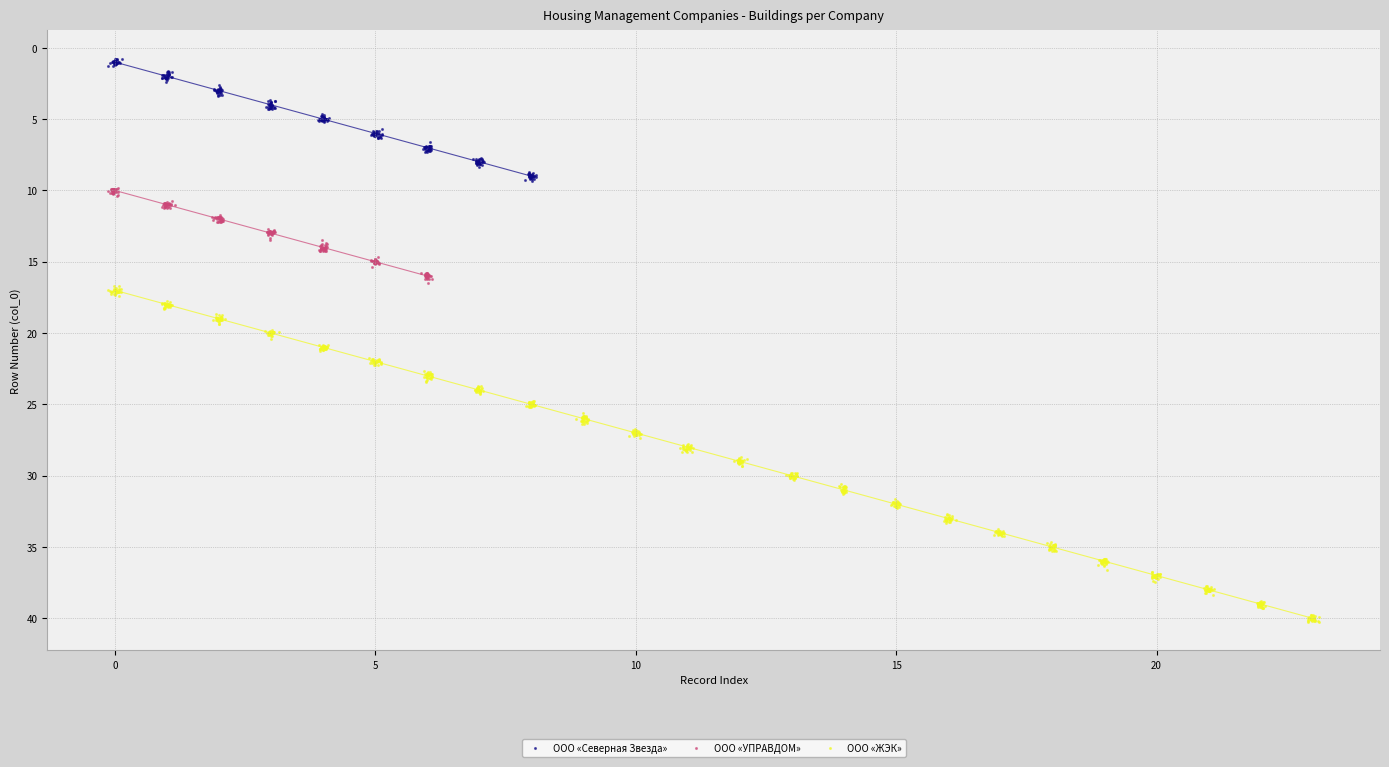

Which series has the largest total across all categories?

ООО «ЖЭК»